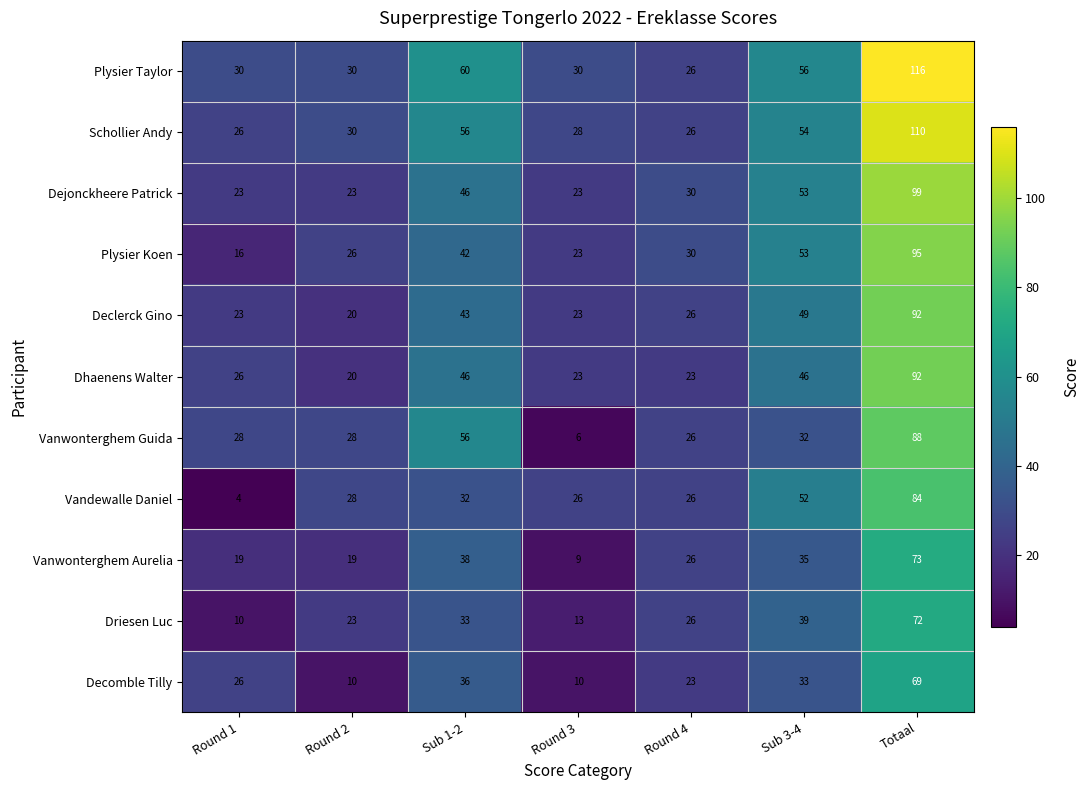

Is it true that Decomble Tilly equals 5 at Round 4?

False